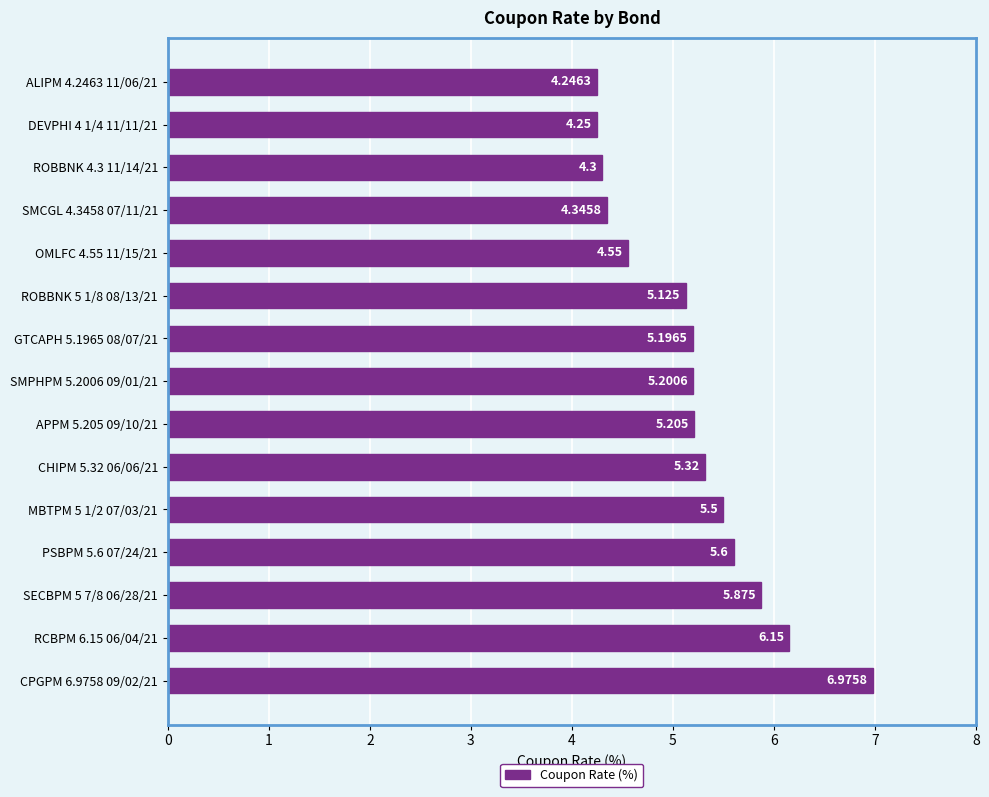

How many values are below 5?

5